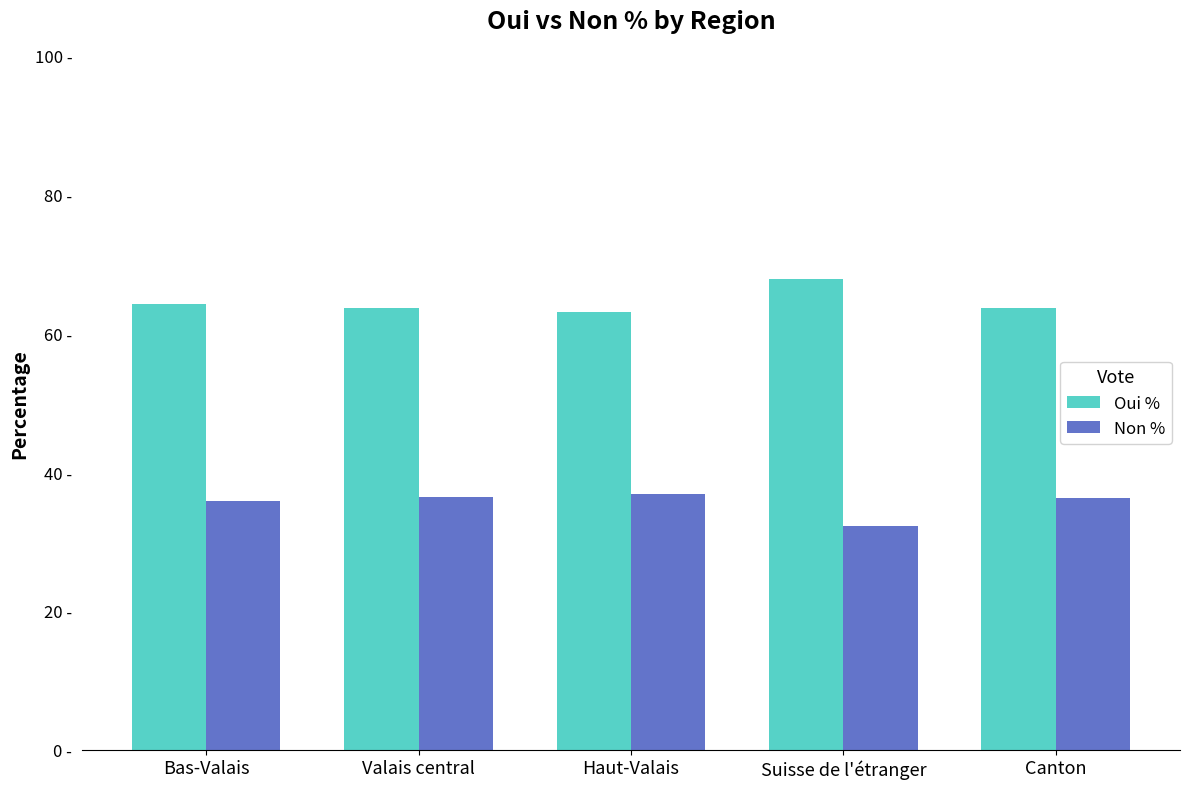

Does the chart contain any negative values?

No